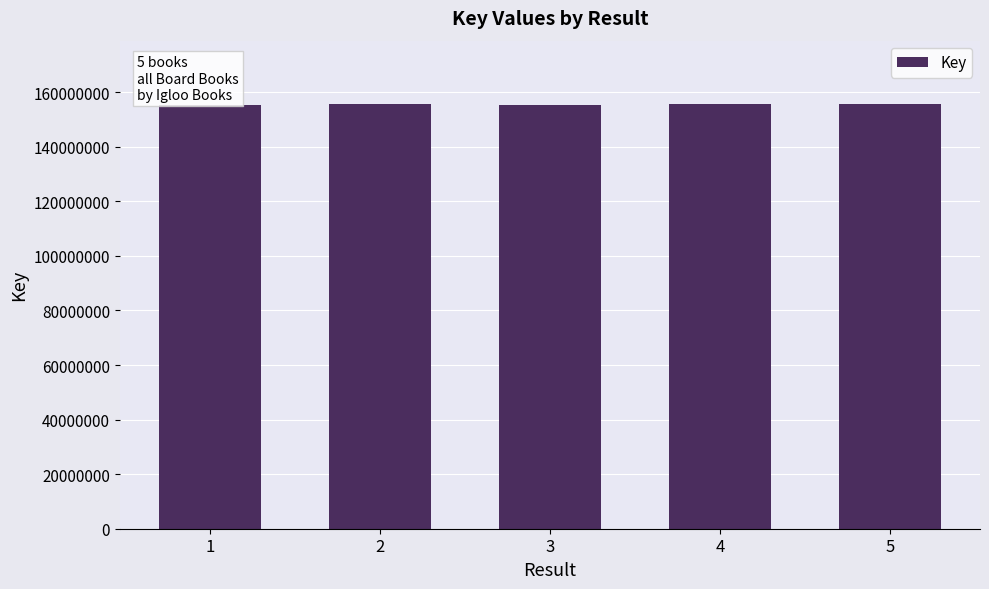

True or false: the data shows 155402375 at 1.

True